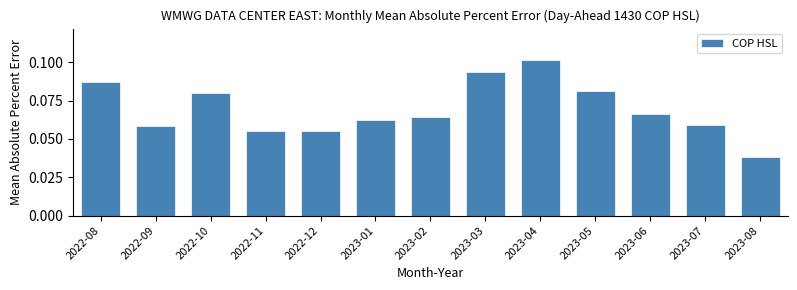

What position from the right is 2022-09?

12